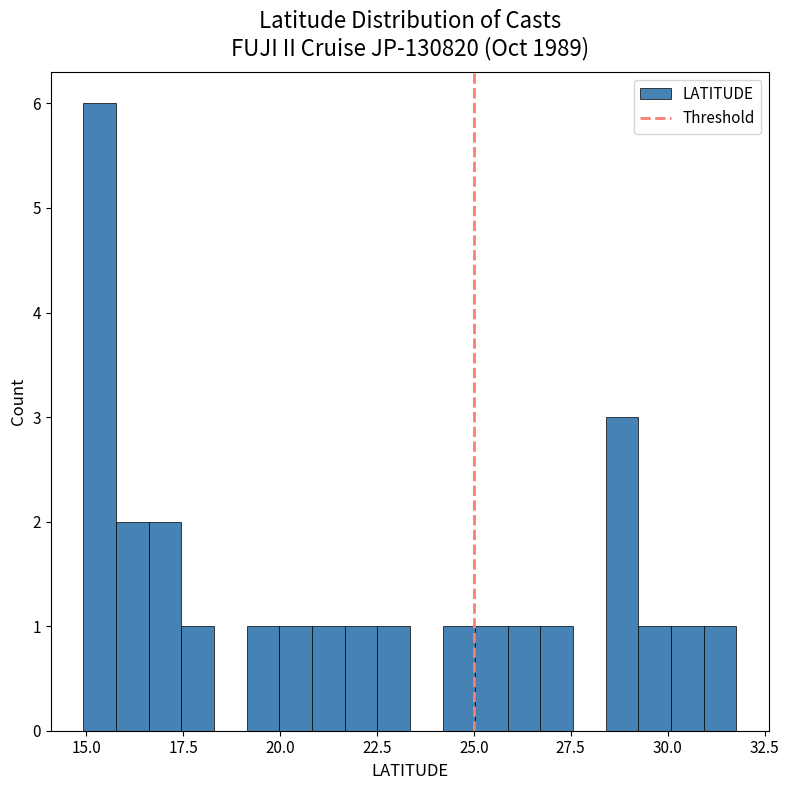

Read against the x-axis, roughly where is the centre of the tallest bar?

15.5